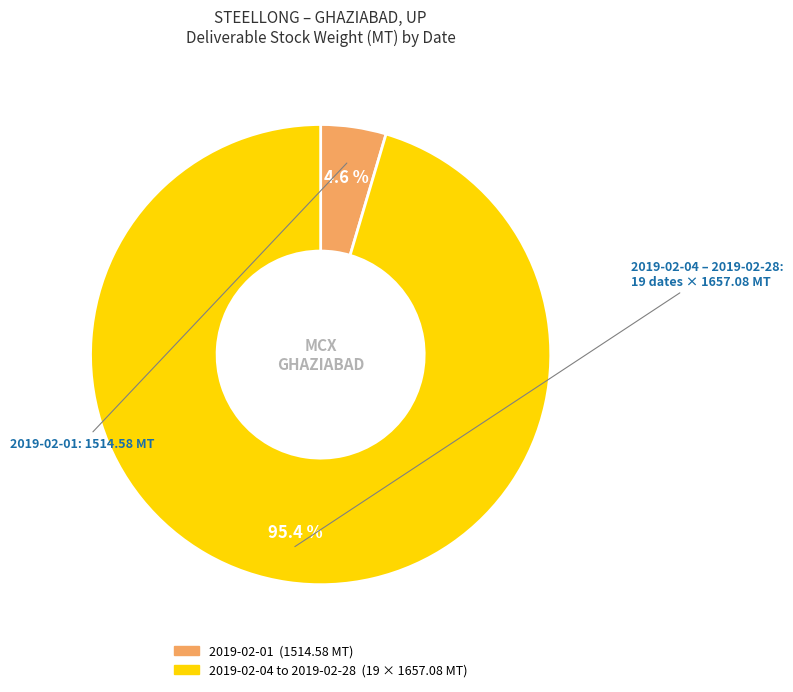

Count the number of slices in the pie.

2